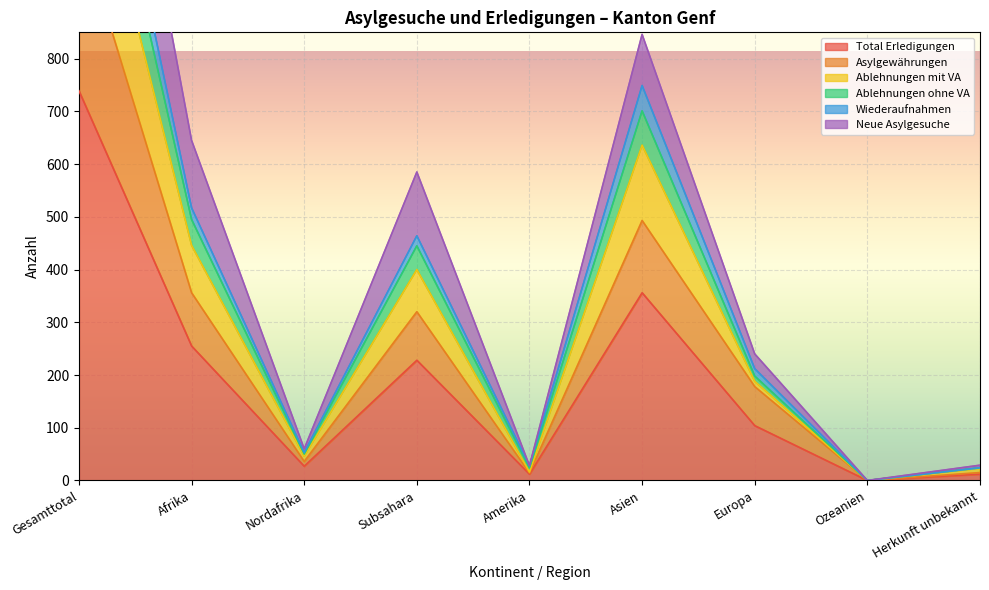

At which label is Total Erledigungen closest to 369?

Asien